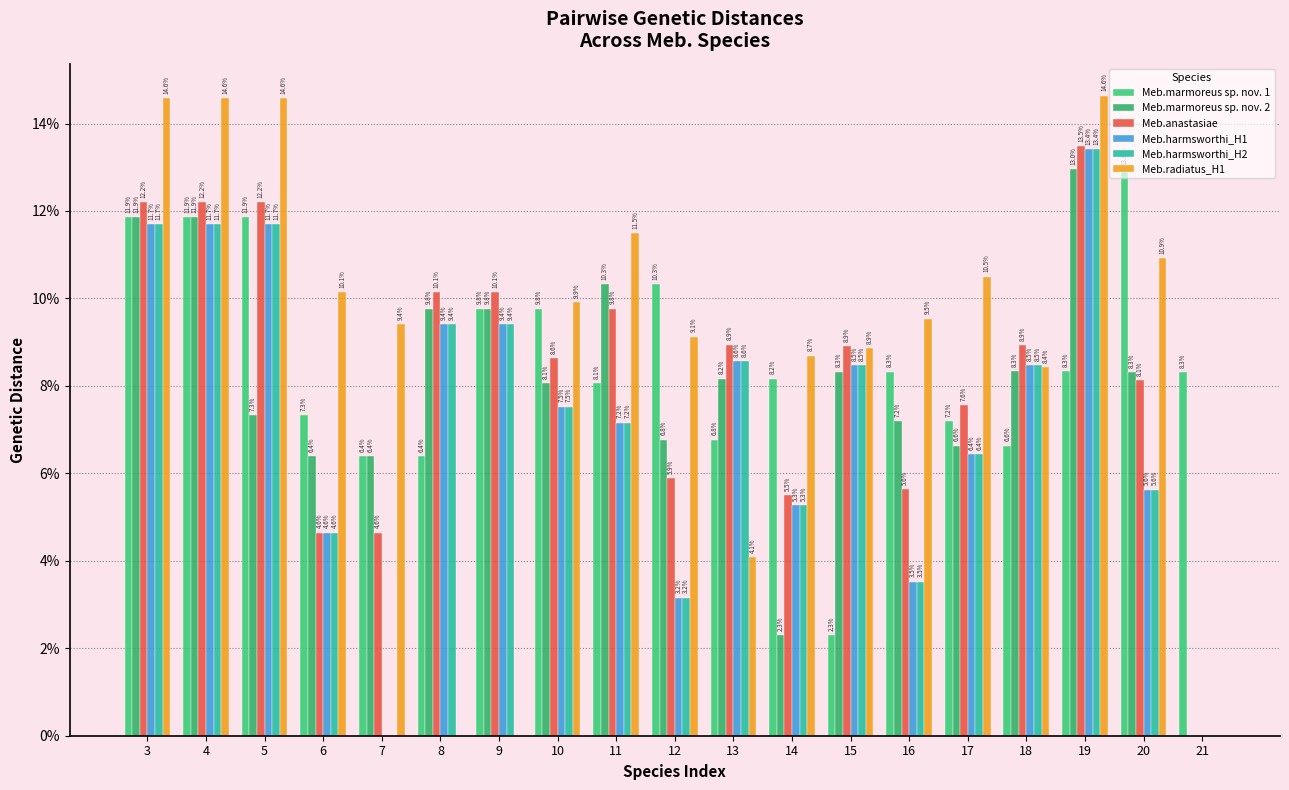

Reading left to right, transcribe all the data shown in this chart.

Meb.marmoreus sp. nov. 1: 3=0.1	4=0.1	5=0.1	6=0.1	7=0.1	8=0.1	9=0.1	10=0.1	11=0.1	12=0.1	13=0.1	14=0.1	15=0.0	16=0.1	17=0.1	18=0.1	19=0.1	20=0.1	21=0.1
Meb.marmoreus sp. nov. 2: 3=0.1	4=0.1	5=0.1	6=0.1	7=0.1	8=0.1	9=0.1	10=0.1	11=0.1	12=0.1	13=0.1	14=0.0	15=0.1	16=0.1	17=0.1	18=0.1	19=0.1	20=0.1	21=0.0
Meb.anastasiae: 3=0.1	4=0.1	5=0.1	6=0.0	7=0.0	8=0.1	9=0.1	10=0.1	11=0.1	12=0.1	13=0.1	14=0.1	15=0.1	16=0.1	17=0.1	18=0.1	19=0.1	20=0.1	21=0.0
Meb.harmsworthi_H1: 3=0.1	4=0.1	5=0.1	6=0.0	7=0.0	8=0.1	9=0.1	10=0.1	11=0.1	12=0.0	13=0.1	14=0.1	15=0.1	16=0.0	17=0.1	18=0.1	19=0.1	20=0.1	21=0.0
Meb.harmsworthi_H2: 3=0.1	4=0.1	5=0.1	6=0.0	7=0.0	8=0.1	9=0.1	10=0.1	11=0.1	12=0.0	13=0.1	14=0.1	15=0.1	16=0.0	17=0.1	18=0.1	19=0.1	20=0.1	21=0.0
Meb.radiatus_H1: 3=0.1	4=0.1	5=0.1	6=0.1	7=0.1	8=0.0	9=0.0	10=0.1	11=0.1	12=0.1	13=0.0	14=0.1	15=0.1	16=0.1	17=0.1	18=0.1	19=0.1	20=0.1	21=0.0